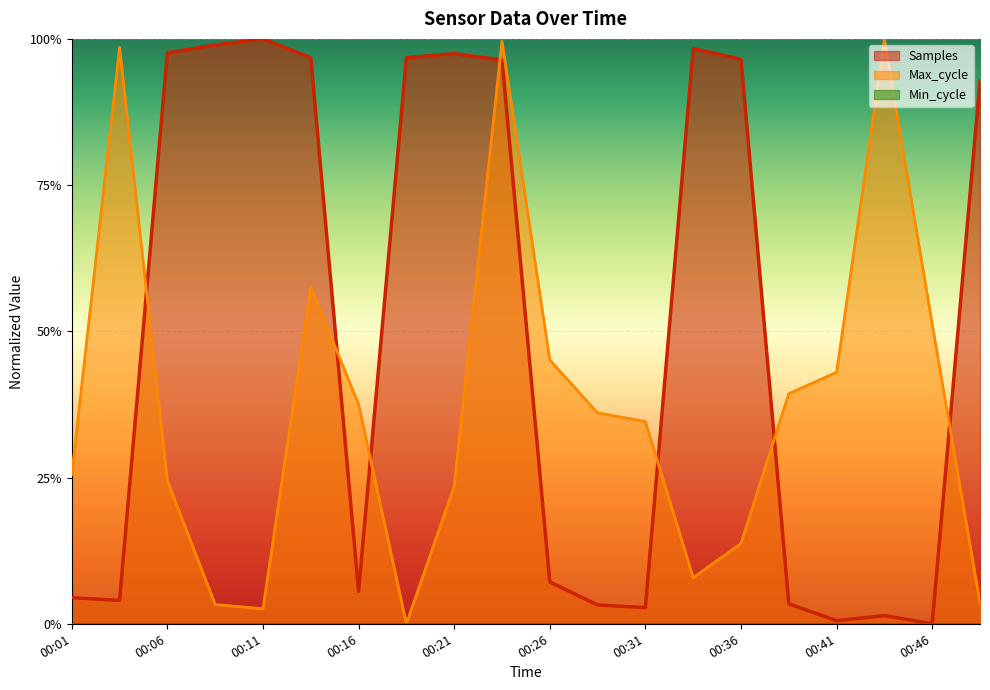

At which category does Max_cycle reach its first local peak?

00:04